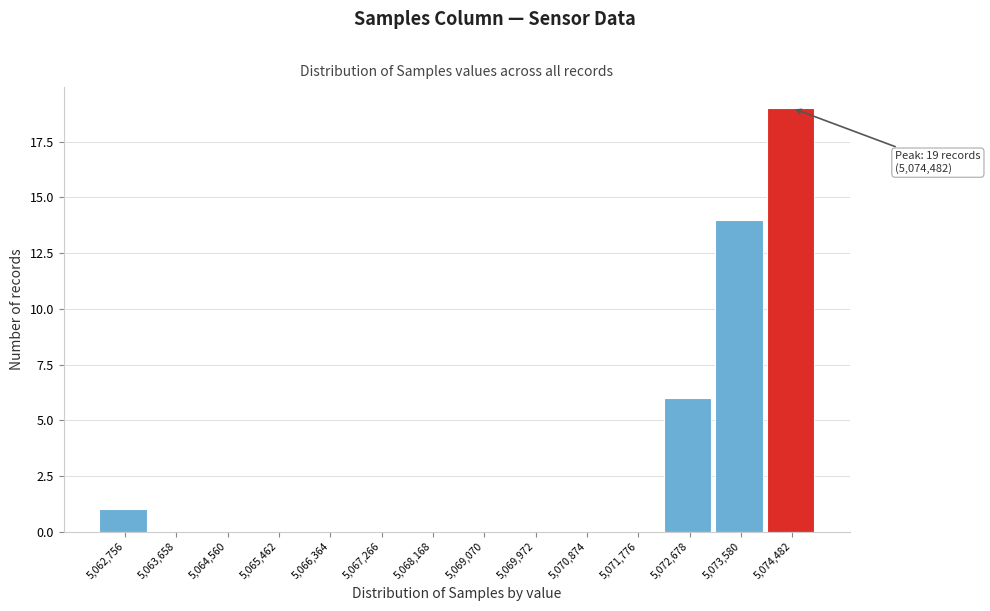

Reading left to right, what are all the values shown in this chart?

5,062,756=1	5,063,658=0	5,064,560=0	5,065,462=0	5,066,364=0	5,067,266=0	5,068,168=0	5,069,070=0	5,069,972=0	5,070,874=0	5,071,776=0	5,072,678=6	5,073,580=14	5,074,482=19